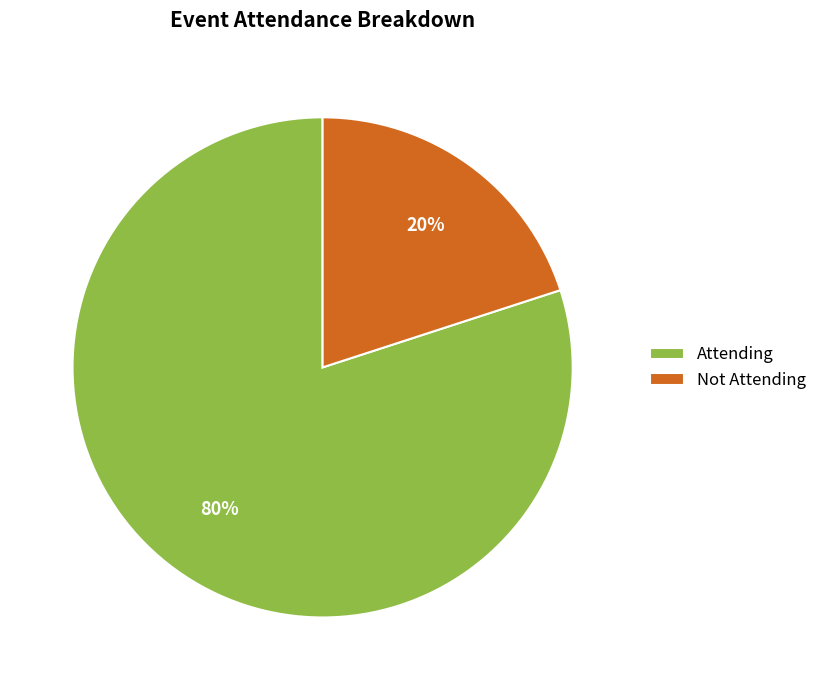

To the nearest percent, what is the difference between the Not Attending and Attending slice percentages?

60%